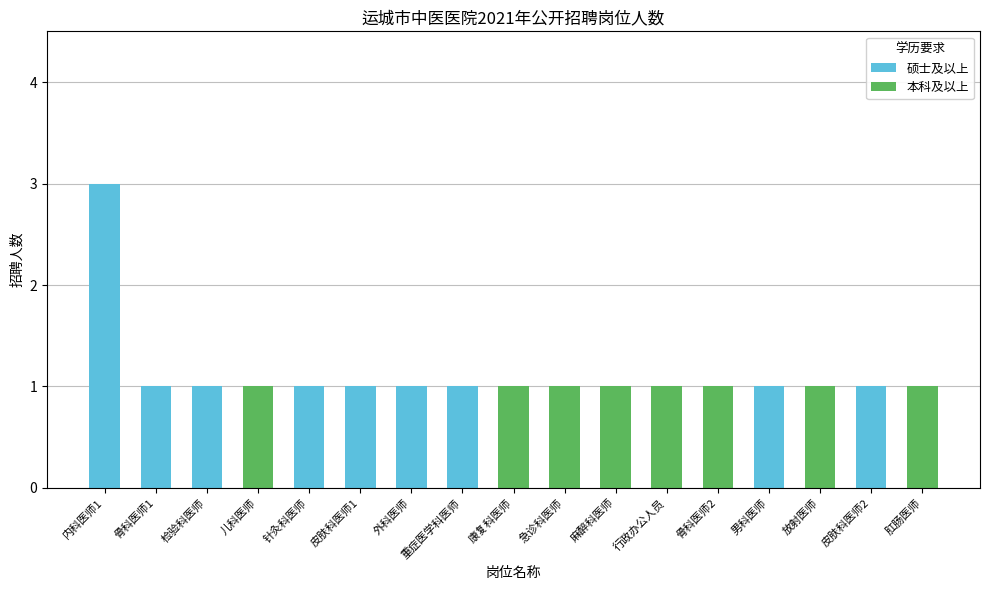

At which label does 硕士及以上 reach its peak?

内科医师1